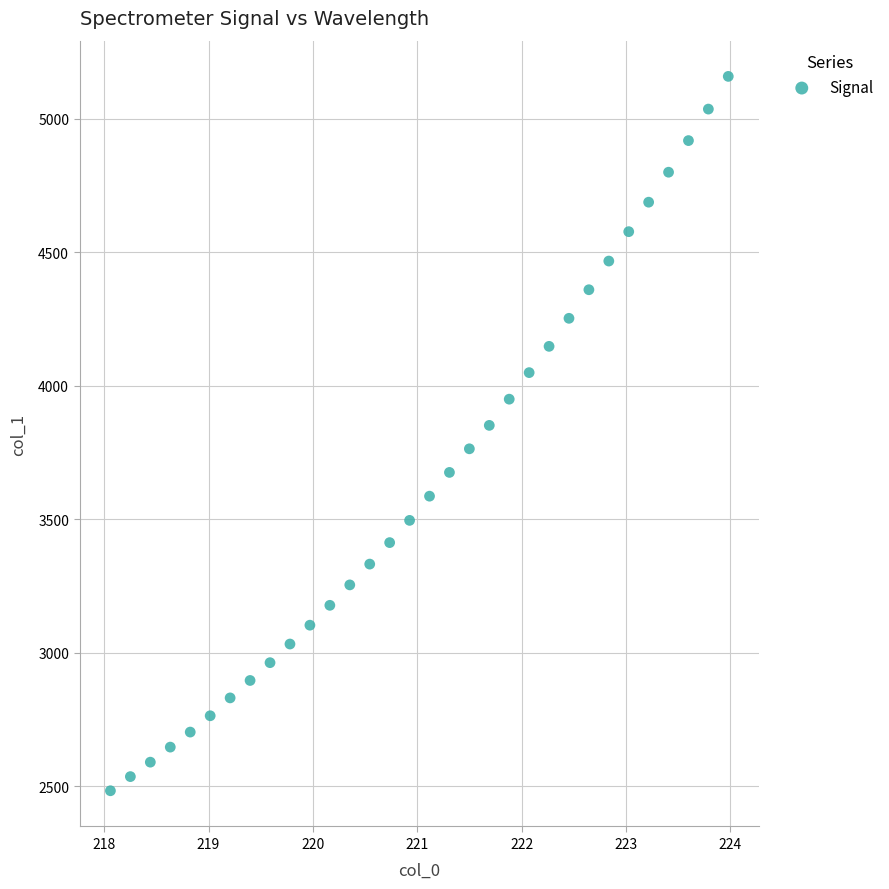

What is the range of X values (max minus min)?

5.9